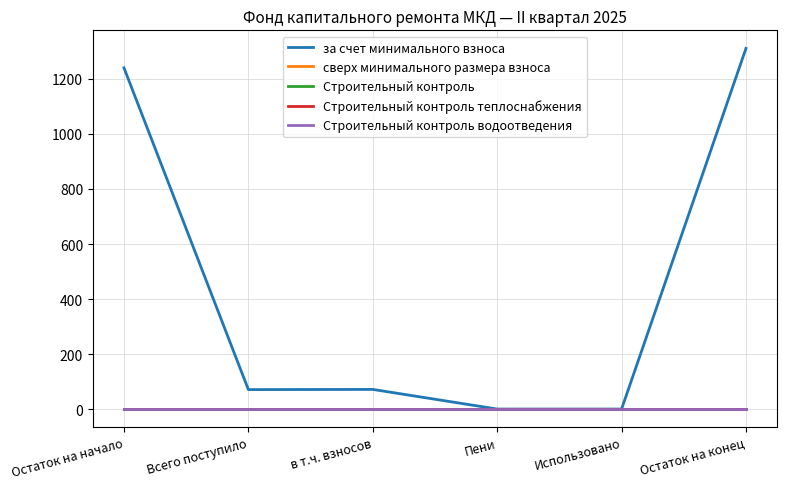

At which label is сверх минимального размера взноса closest to 0?

Остаток на начало